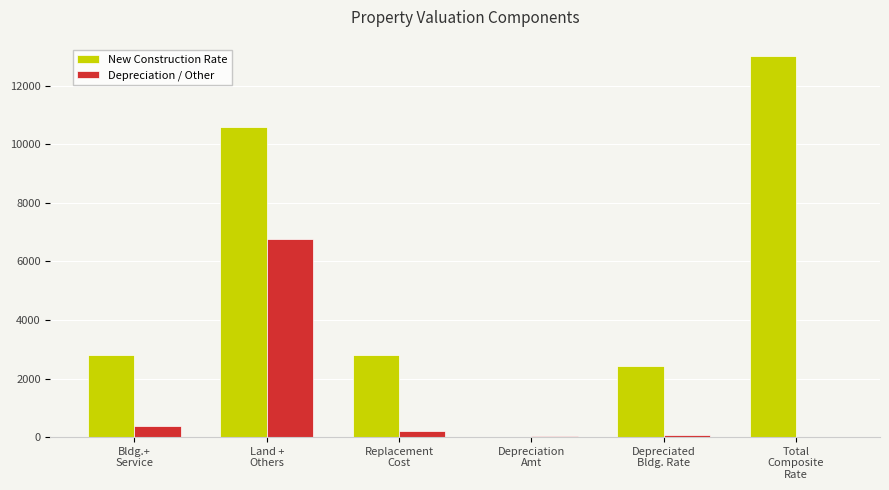

What value does the Depreciation / Other series have at Land +
Others?

6771.0